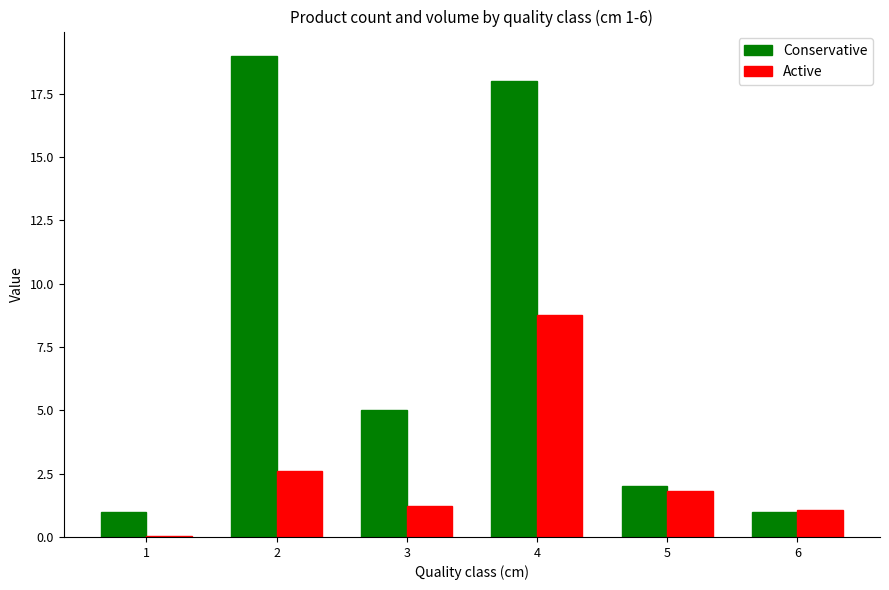

What is the sum of the Active values at 6 and 5?

2.9